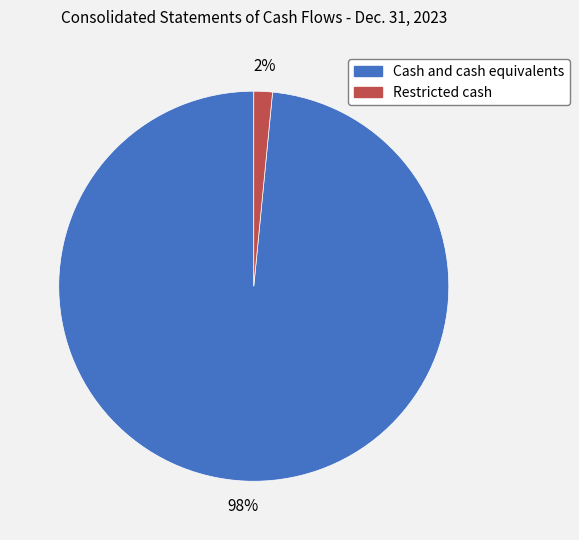

To the nearest percent, what percentage of the pie is Cash and cash equivalents?

98%